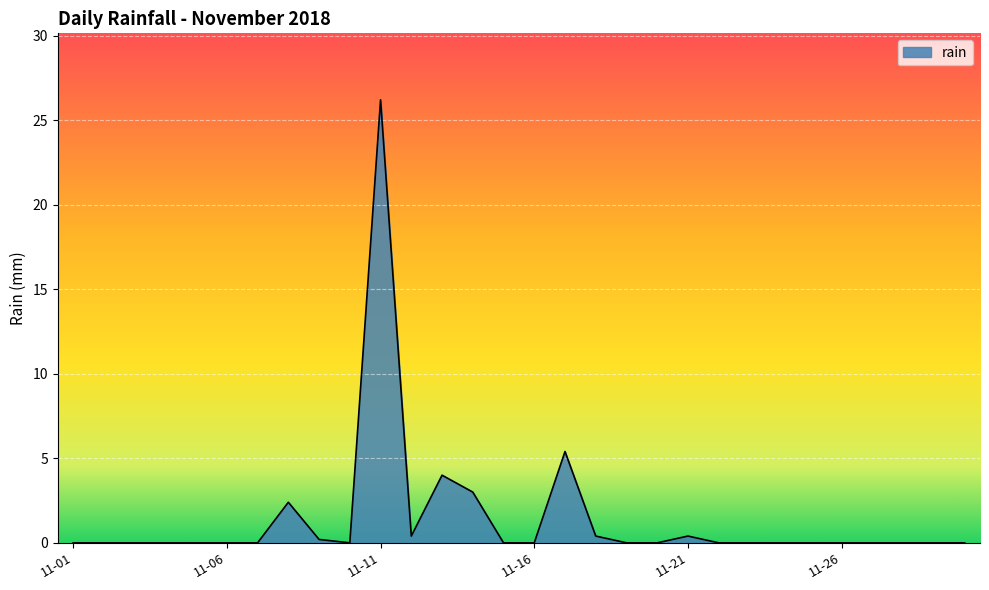

What is the maximum value shown in the chart?

26.2